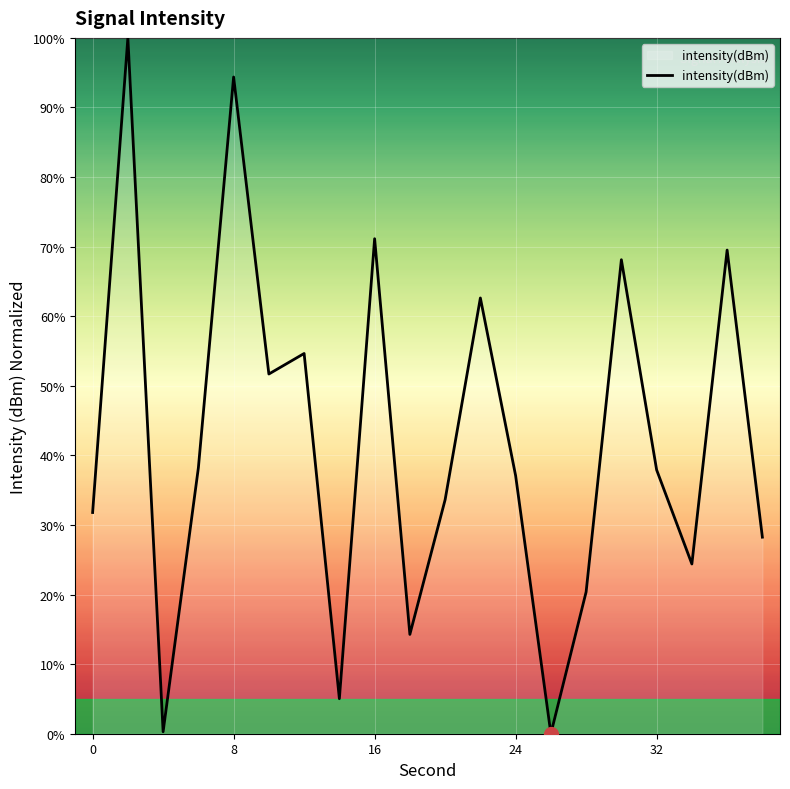

What is the greatest value displayed?

100.0